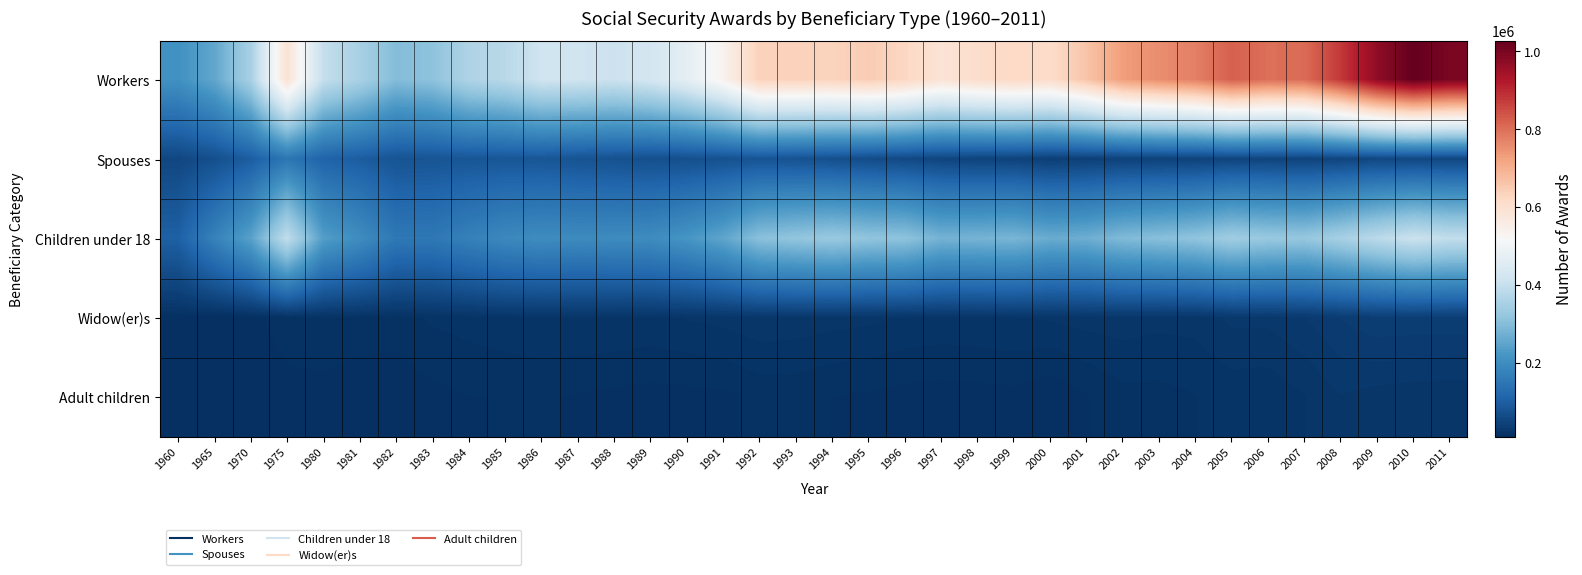

What is the greatest value displayed?

1026988